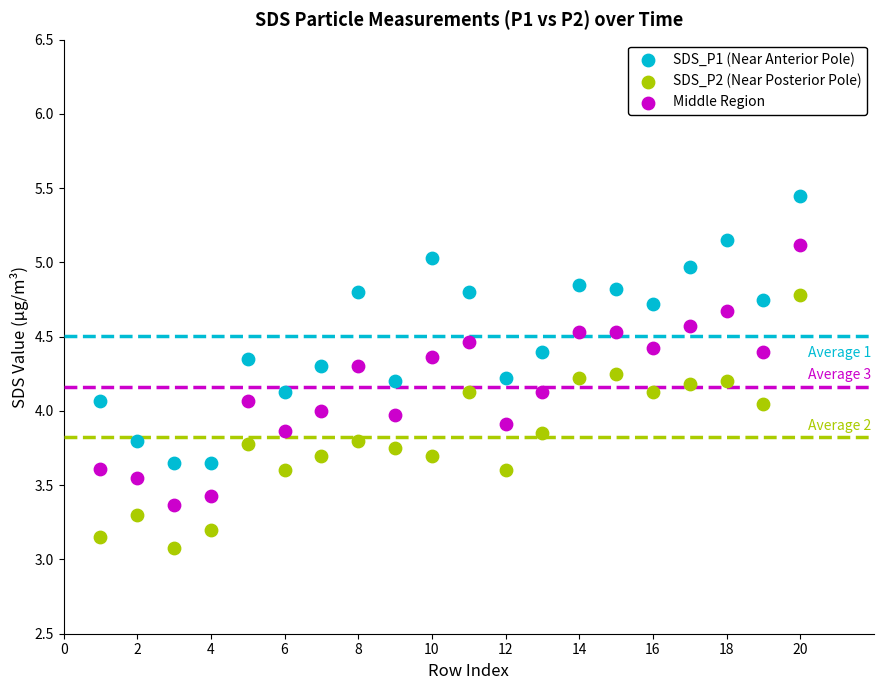

What are all the series names shown in the legend?

SDS_P1 (Near Anterior Pole), SDS_P2 (Near Posterior Pole), Middle Region